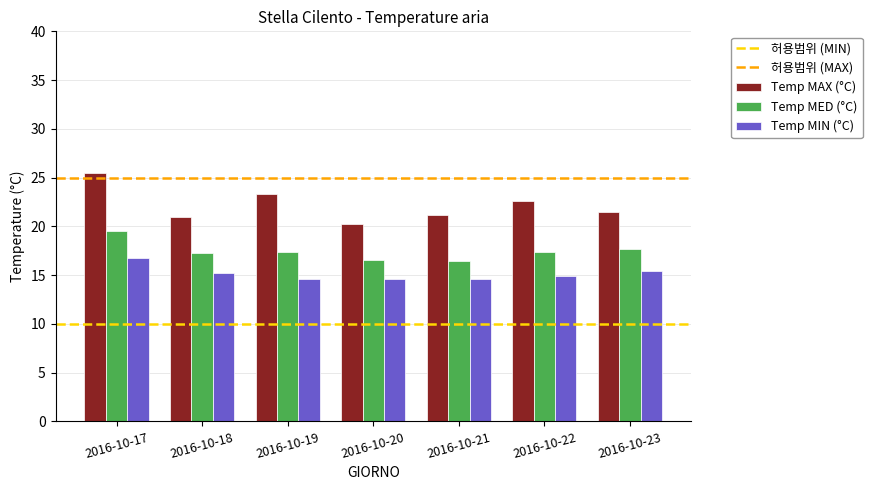

Which series has the largest range (max minus min)?

Temp MAX (°C)